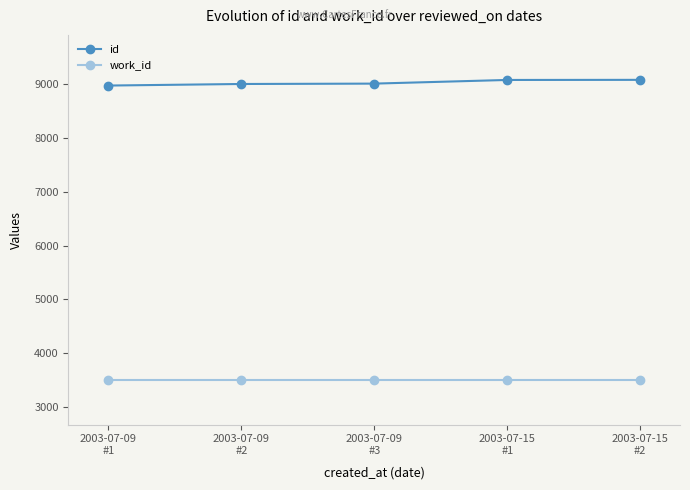

True or false: work_id and id intersect in this chart.

False